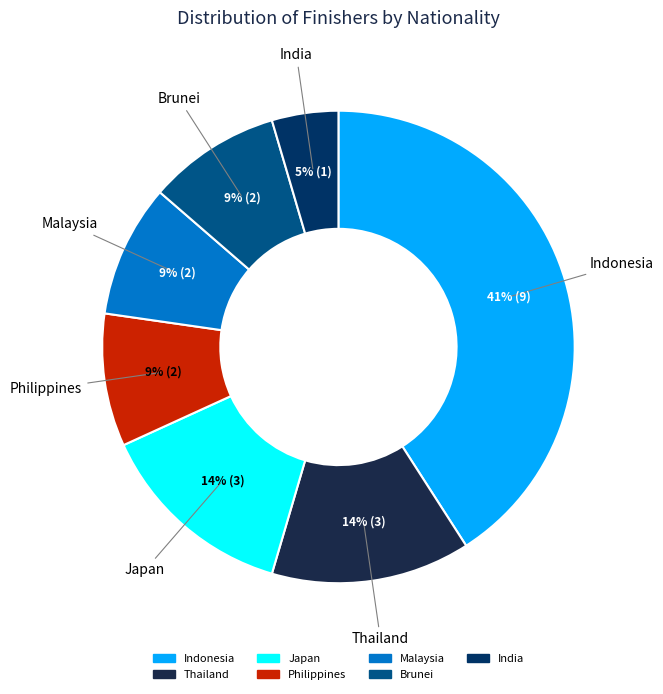

Is it true that Indonesia is 33% of the pie?

False